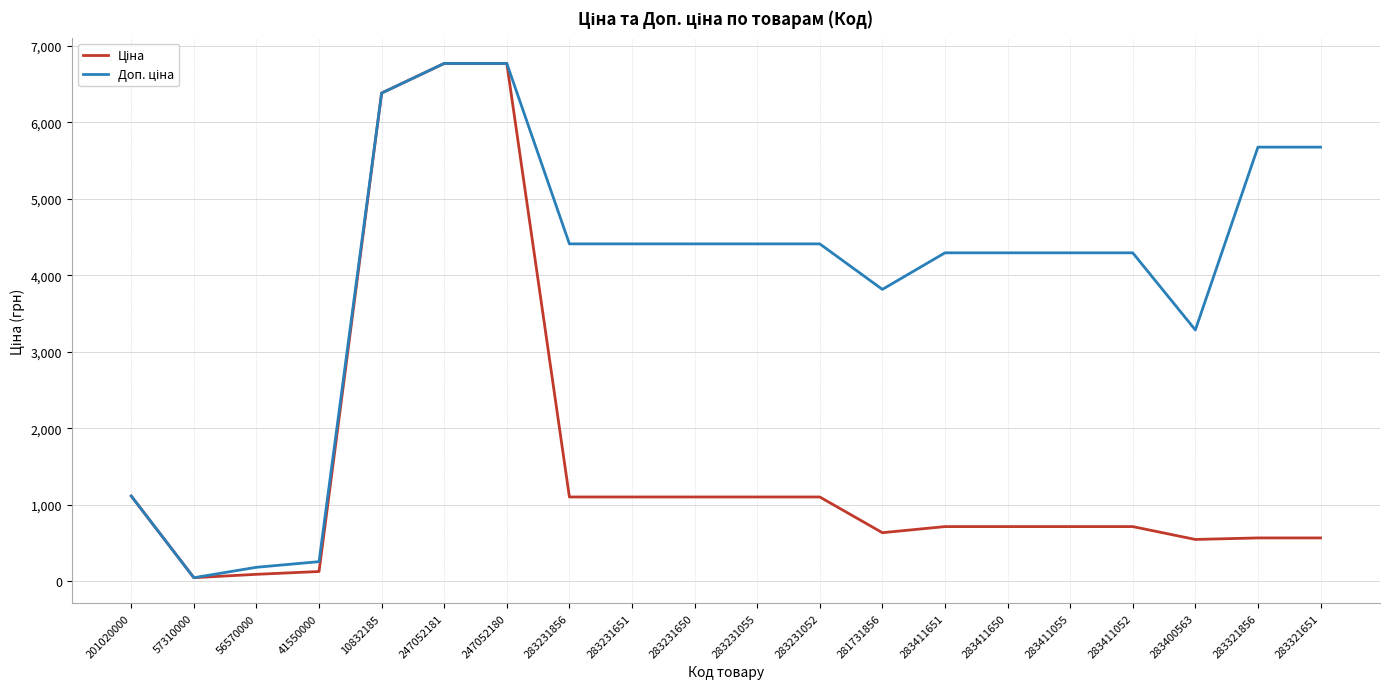

At which label is Ціна closest to 3409?

201020000